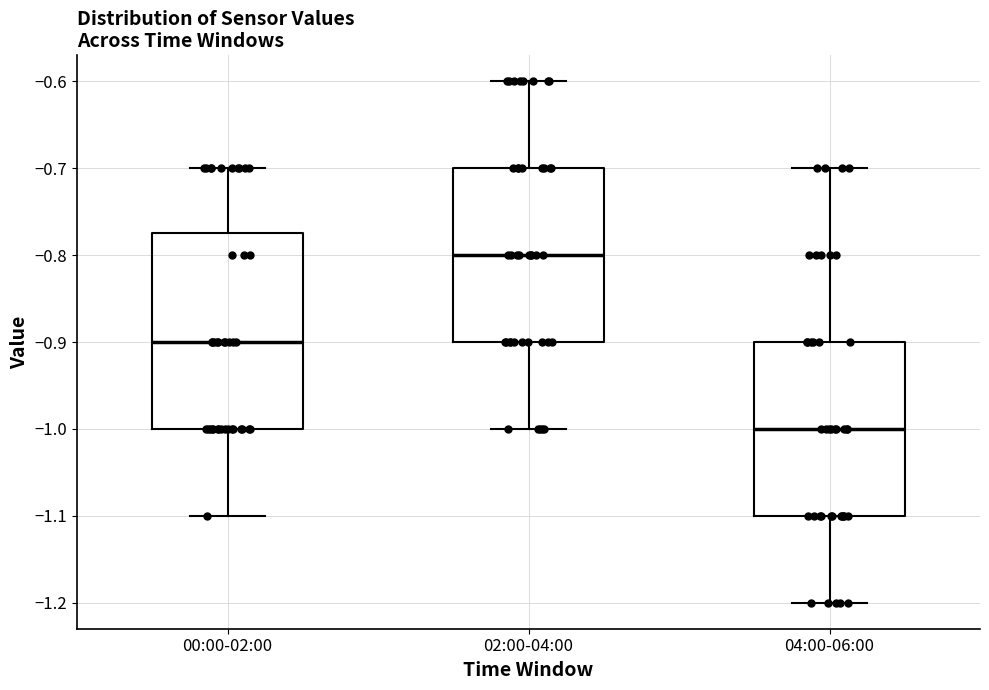

Which box's median line is the lowest?

04:00-06:00